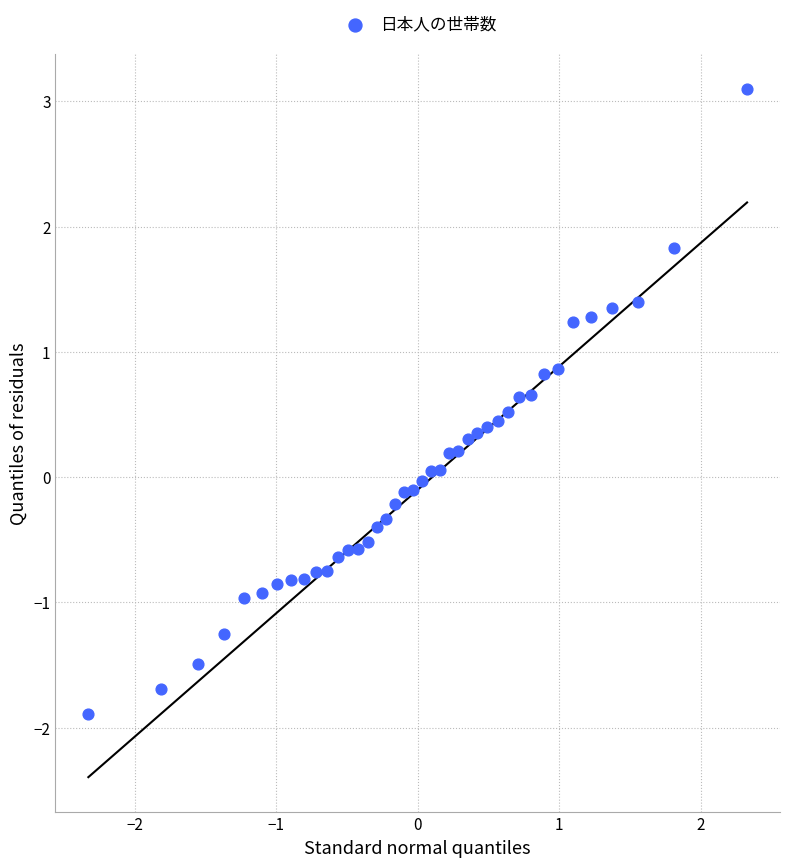

What is the range of X values (max minus min)?

4.7